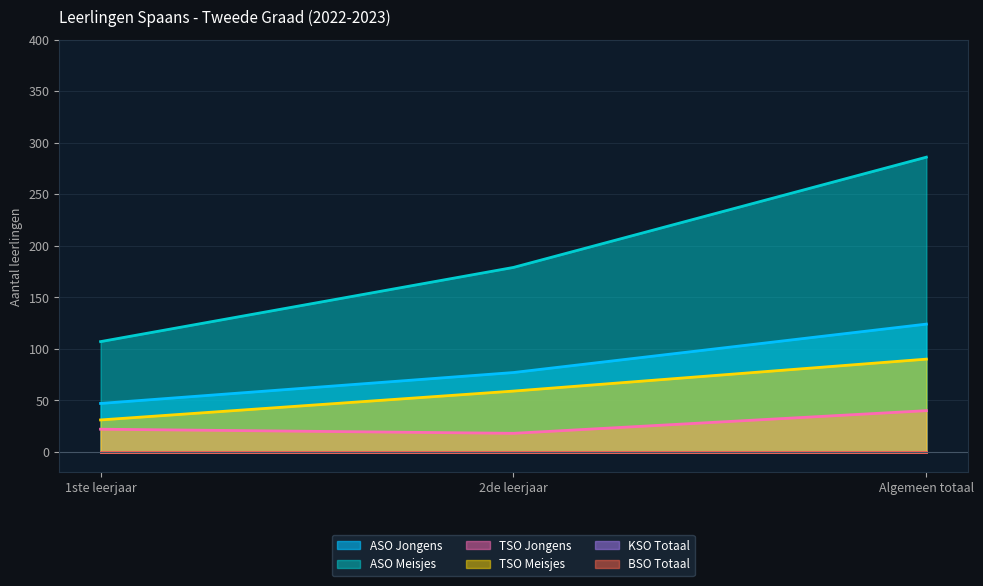

What is the total value across all series at 1ste leerjaar?

207